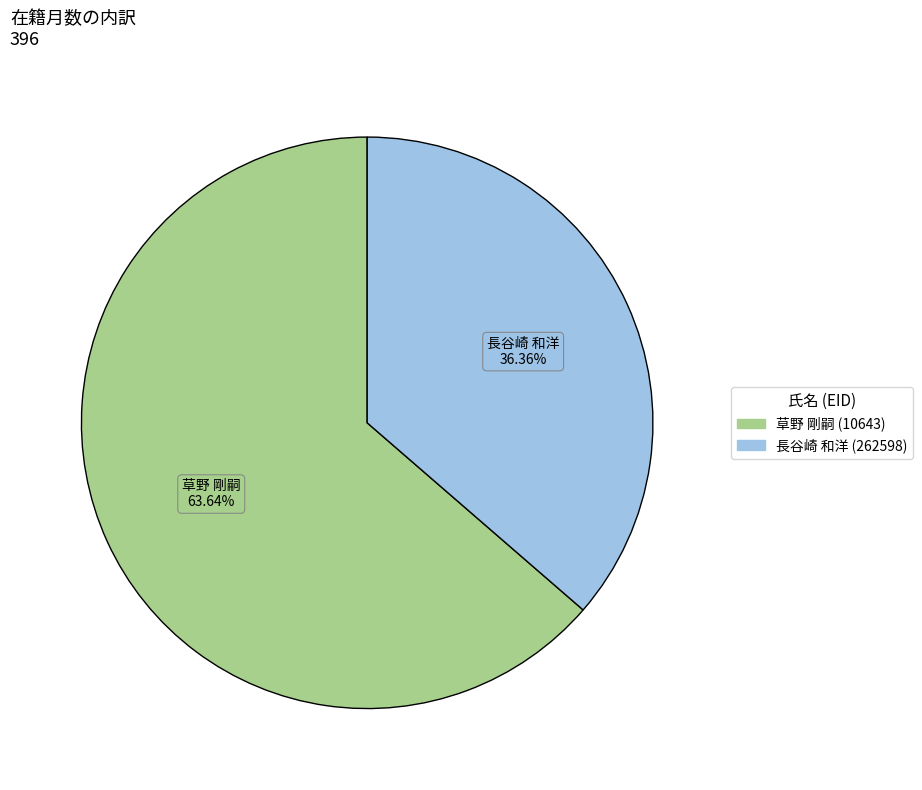

Which slice is the smallest?

長谷崎 和洋 (262598)